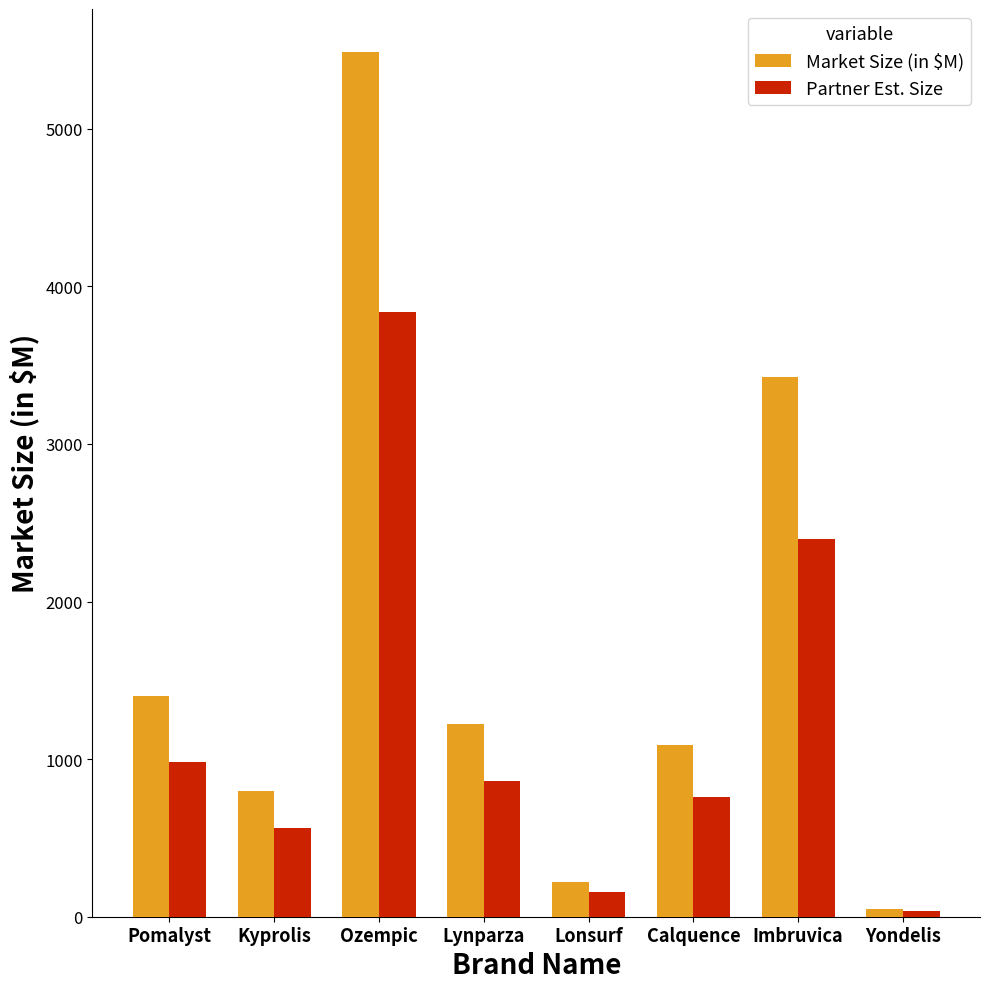

What value does the Partner Est. Size series have at Lonsurf?

155.4